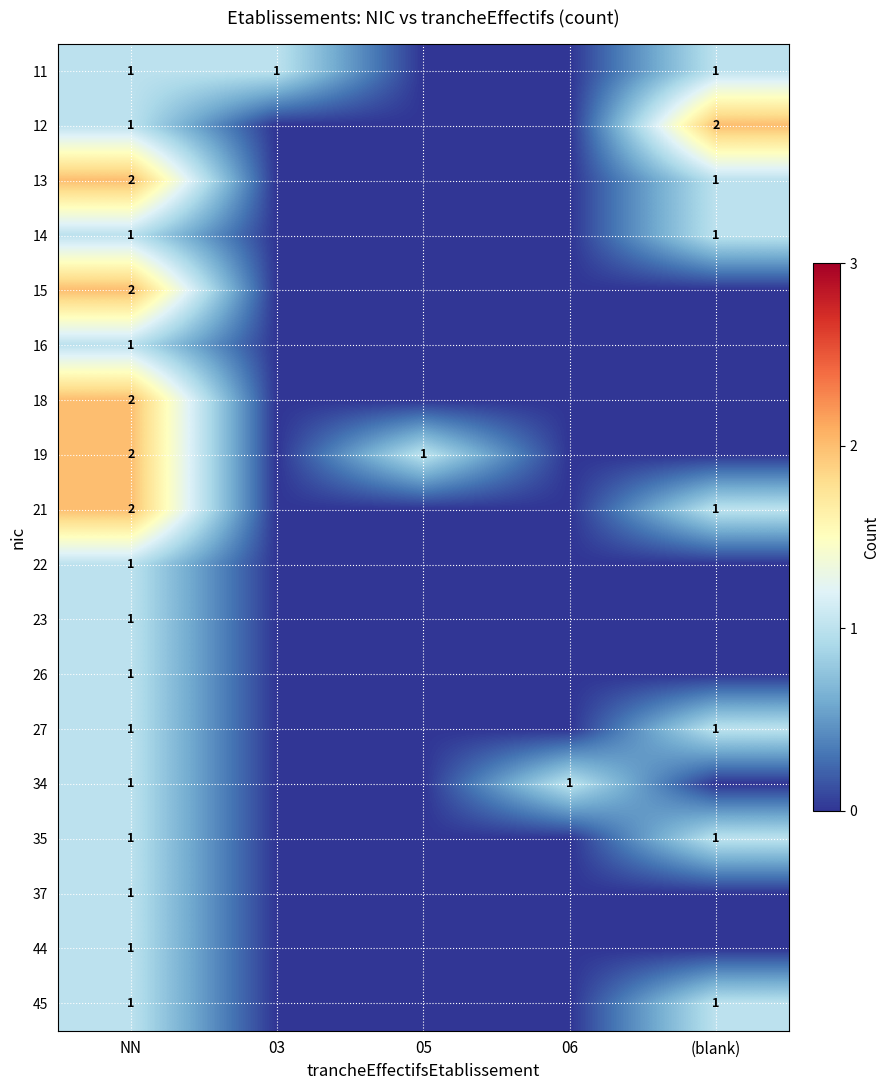

The value of 12 at NN is 1. True or false?

True